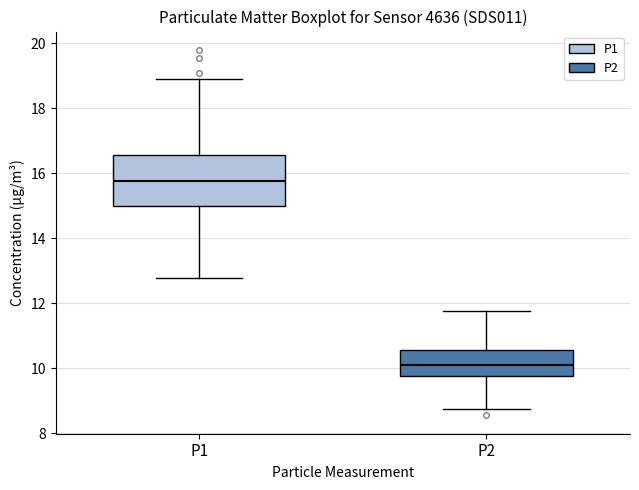

Comparing the boxes themselves (not the whiskers), which one is the tallest?

P1